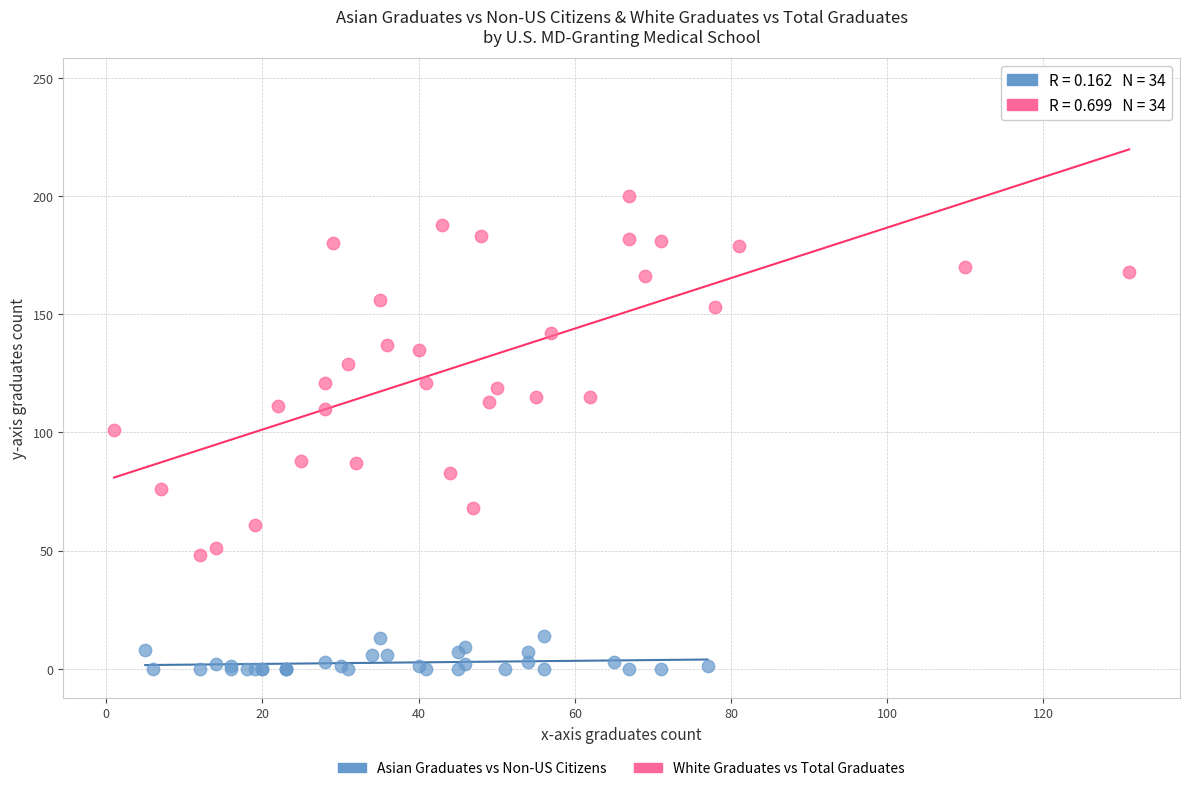

Which series reaches the maximum Y coordinate?

White Graduates vs Total Graduates